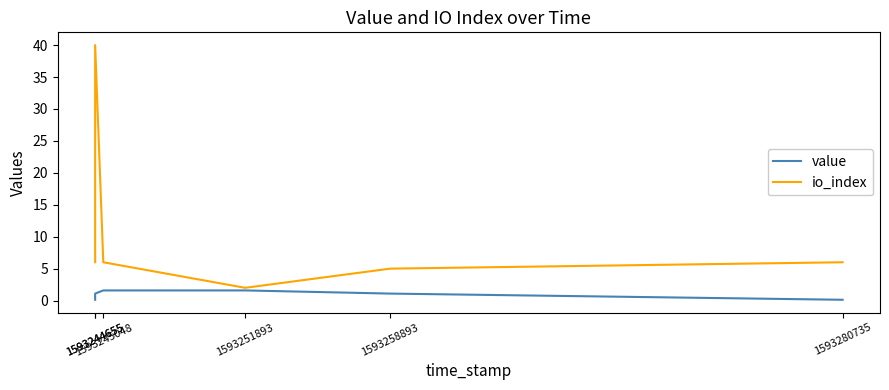

What is the spread (max minus min) of values at 1593251893?

0.4